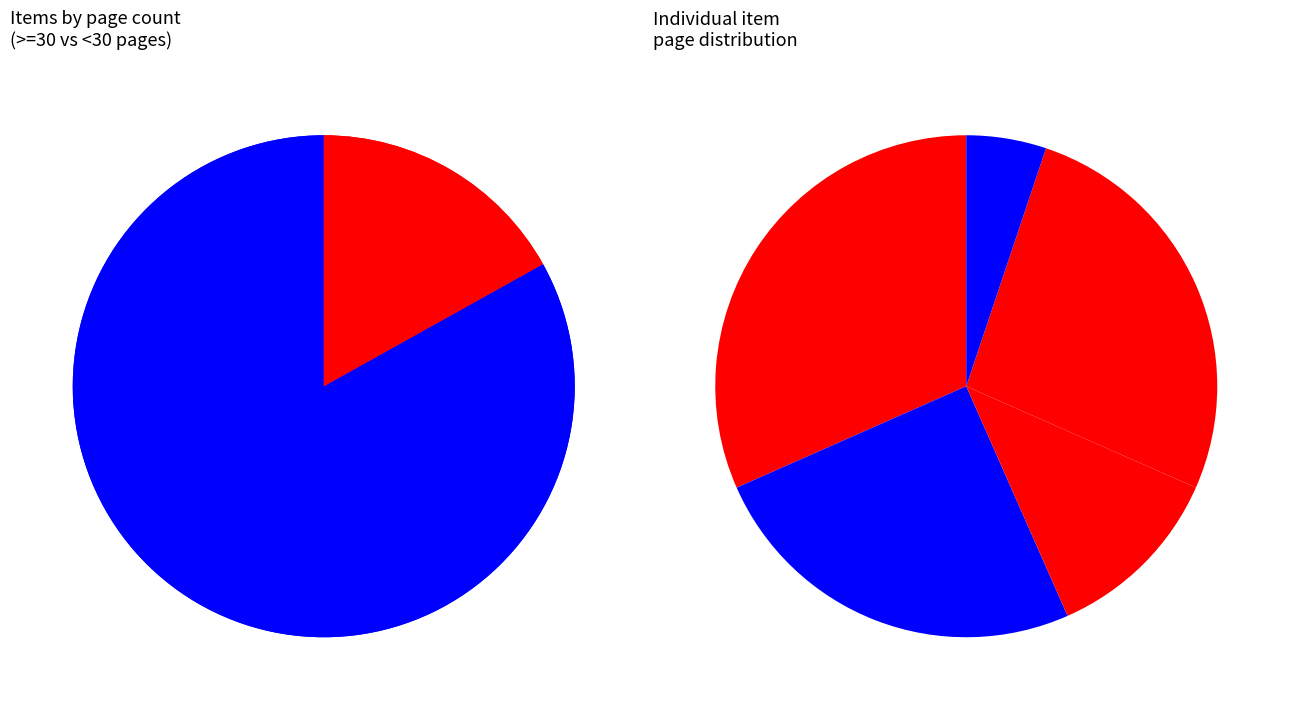

True or false: 53286 accounts for 31% of the total.

False